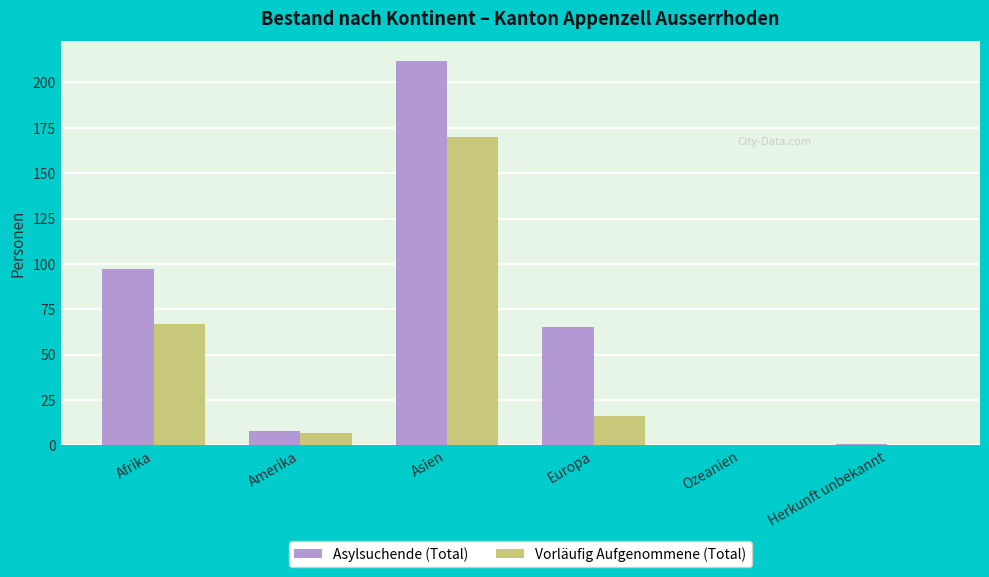

Reading left to right, what are all the values shown in this chart?

Asylsuchende (Total): 97	8	212	65	0	1
Vorläufig Aufgenommene (Total): 67	7	170	16	0	0